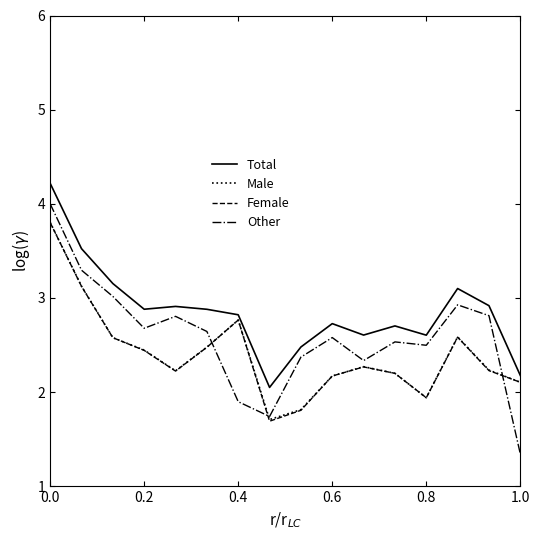

Which series has the widest spread of values?

Other